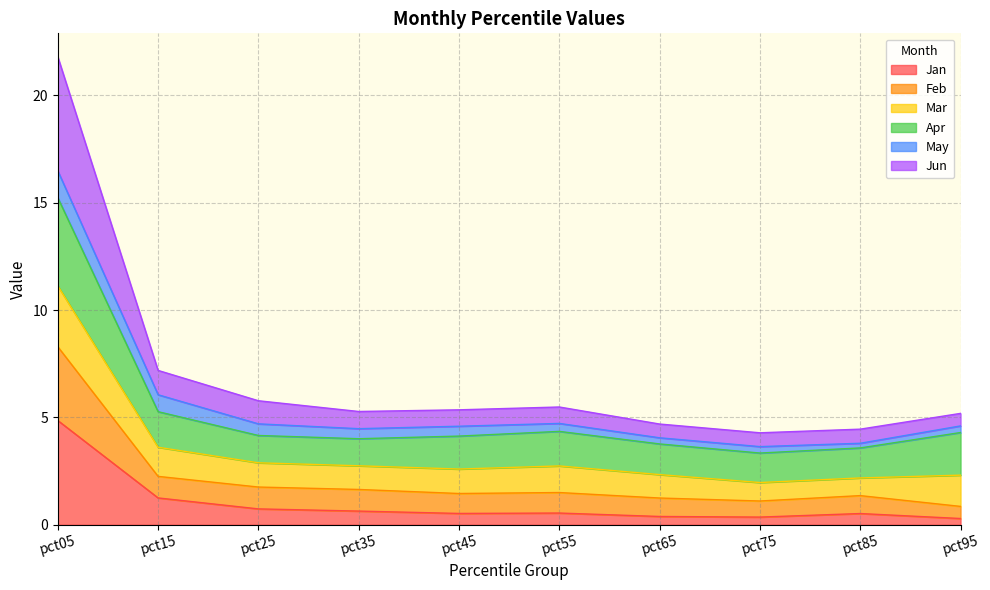

What is the total value across all series at pct15?

7.2